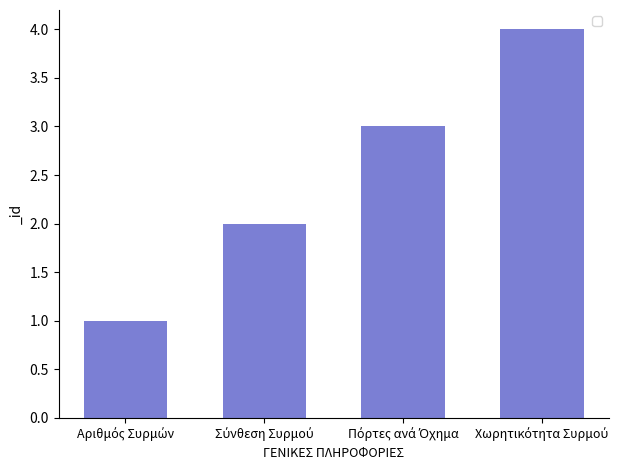

What is the difference between the maximum and minimum values?

3